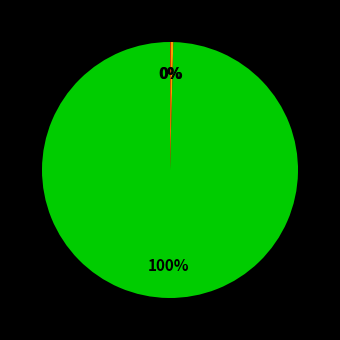

Is there a majority slice in this chart?

Yes